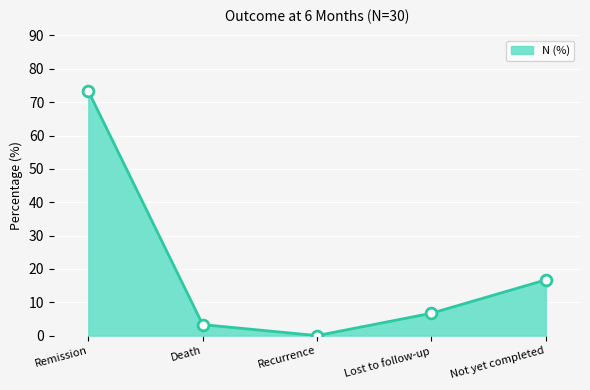

What is the ratio of the value at Remission to the value at Lost to follow-up?

10.9